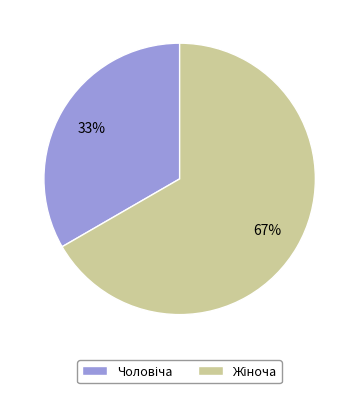

To the nearest percent, what is the average slice percentage?

50%